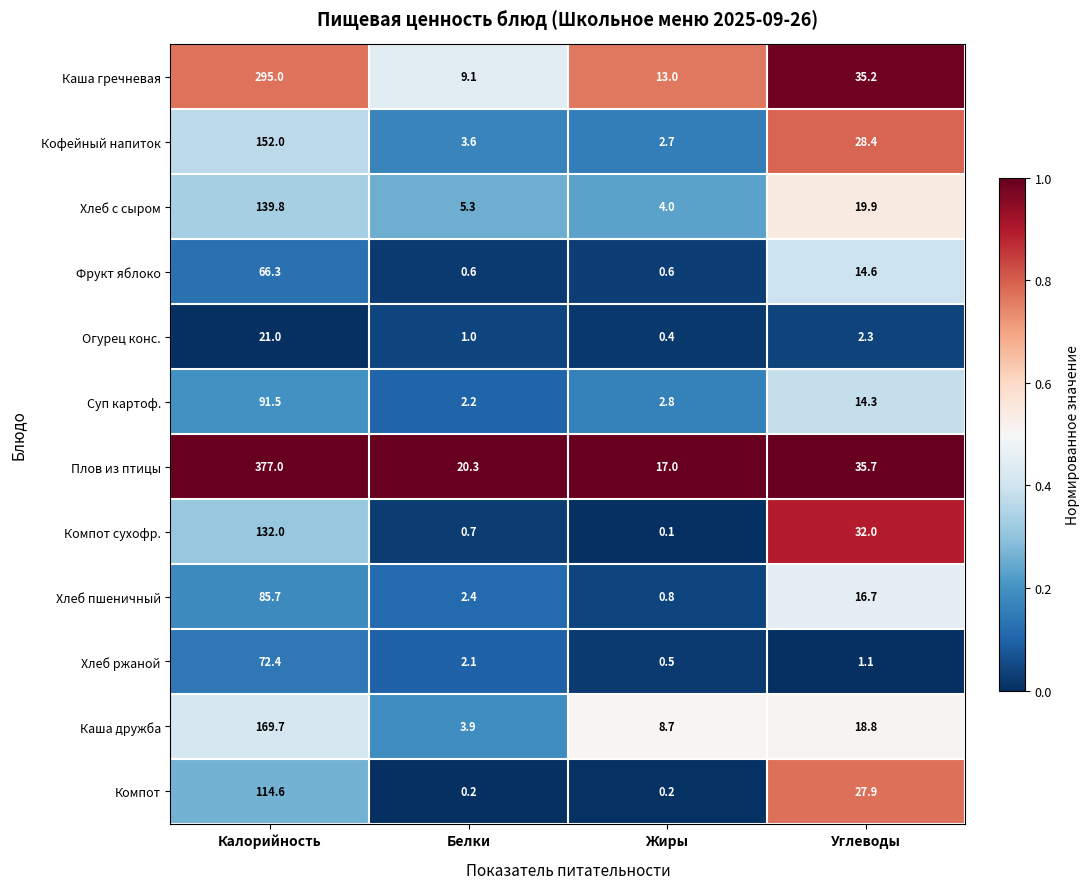

What is the total value across all series at Жиры?

50.8